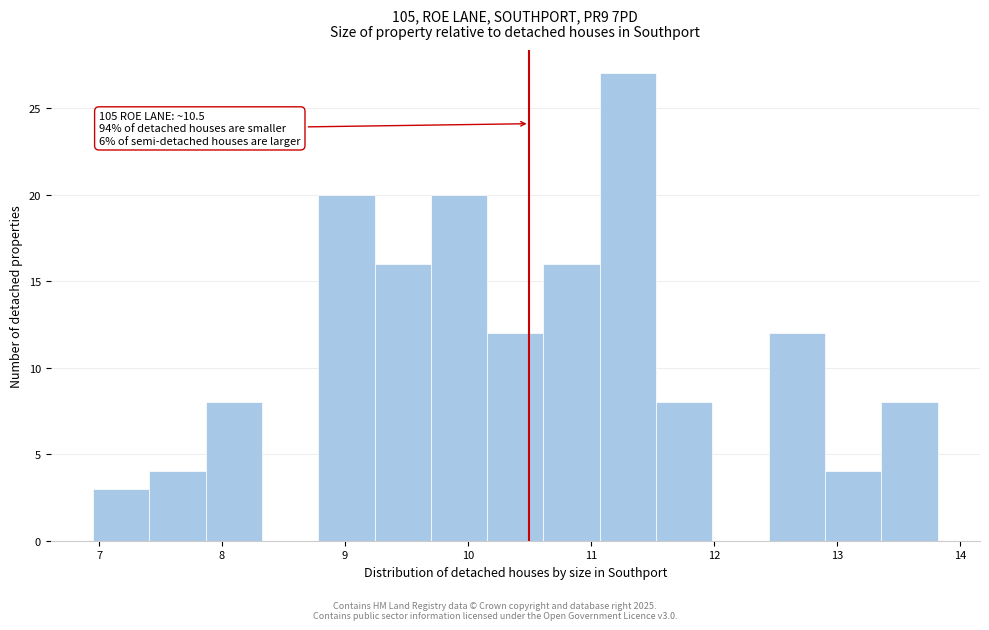

Which range on the x-axis has the tallest bar?

11.1 to 11.5